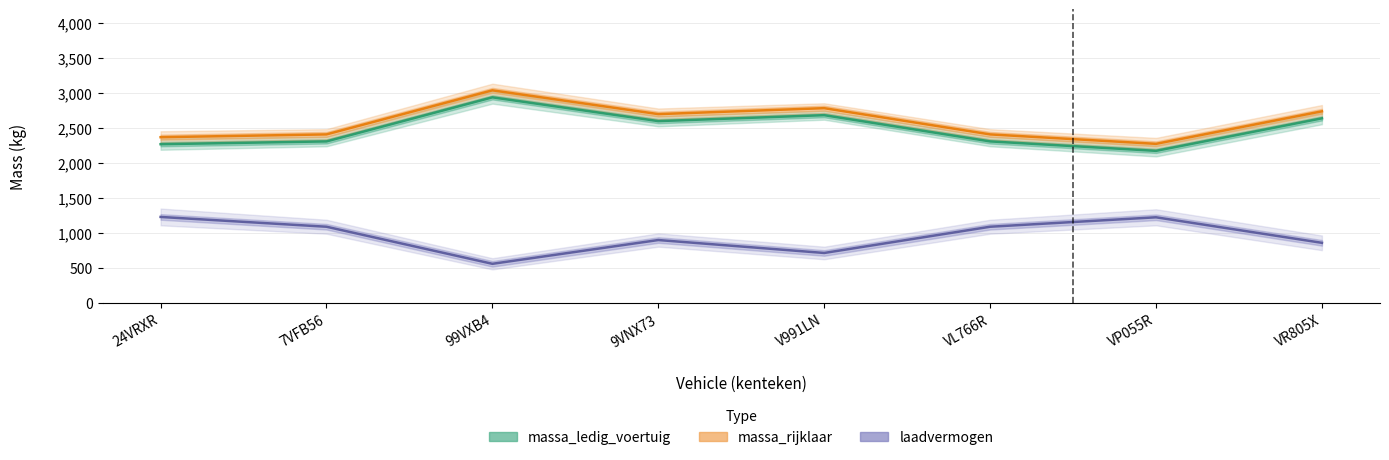

True or false: massa_ledig_voertuig and laadvermogen cross at least once.

False